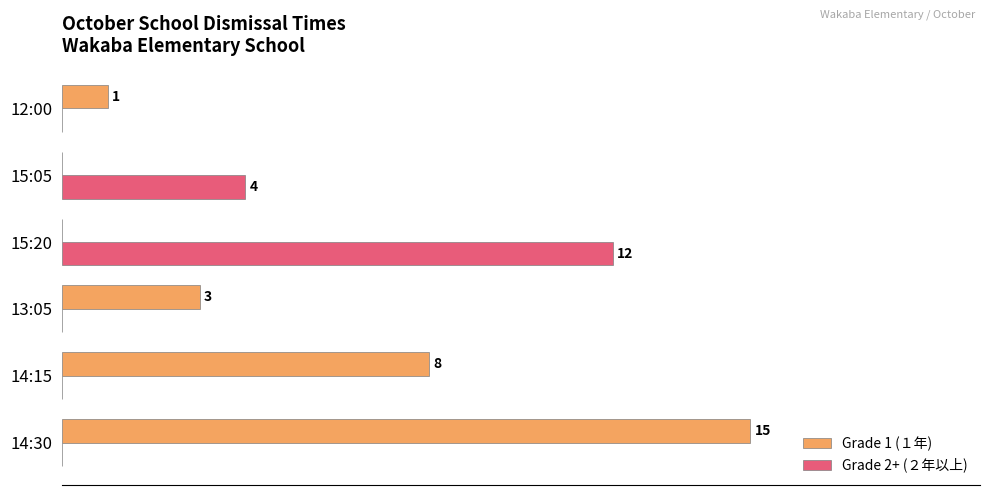

At which label is Grade 1 (１年) closest to 7?

14:15